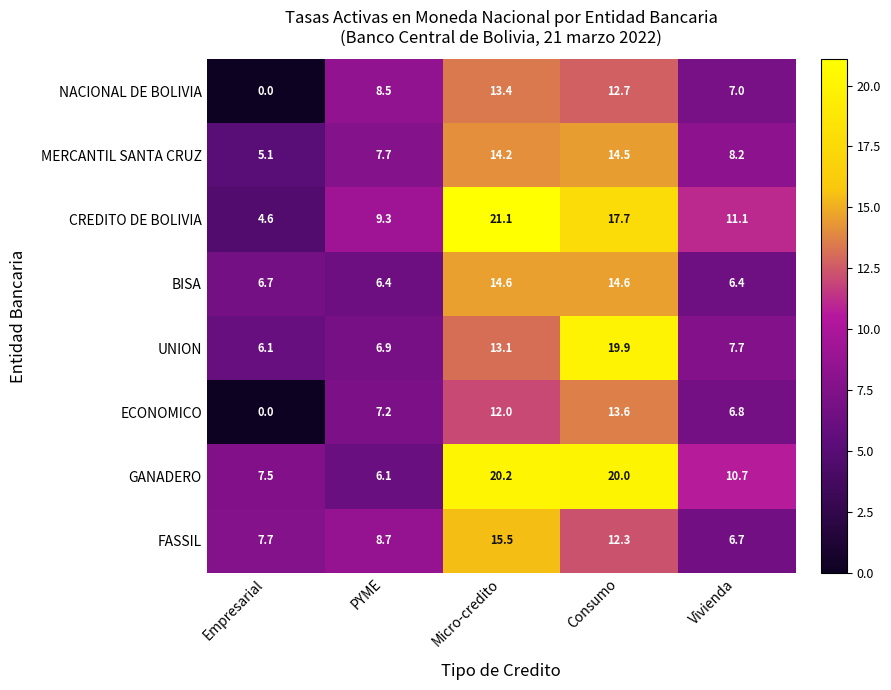

How many data points in NACIONAL DE BOLIVIA are less than 8?

2